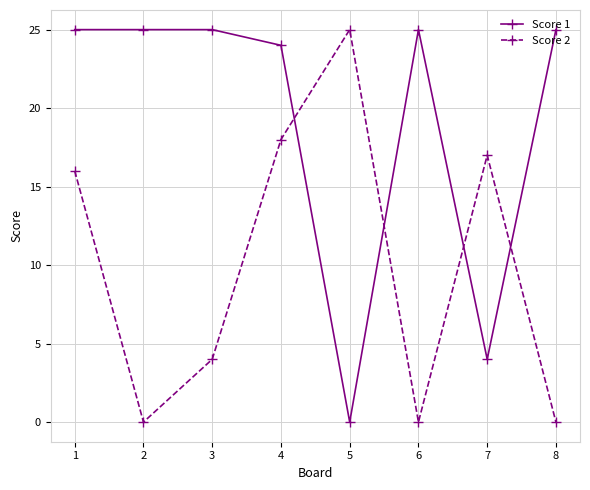

What is the value of the Score 1 point at the 3rd from the left?

25